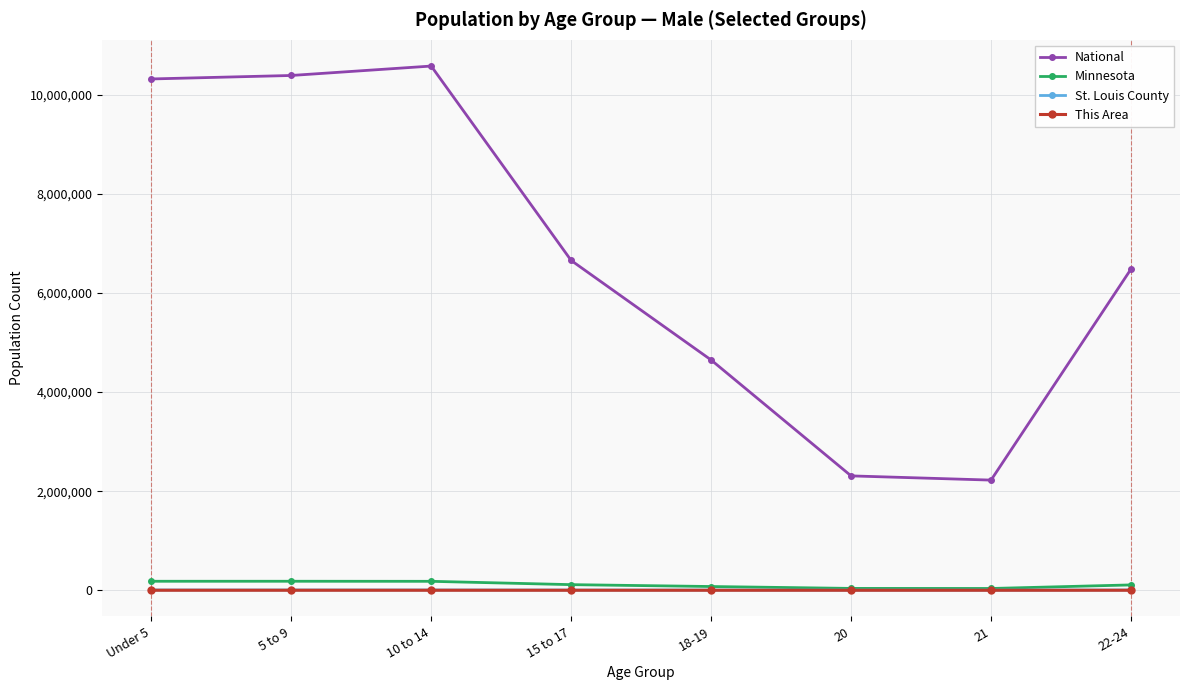

Read the This Area value at 10 to 14, to the nearest 5.

40